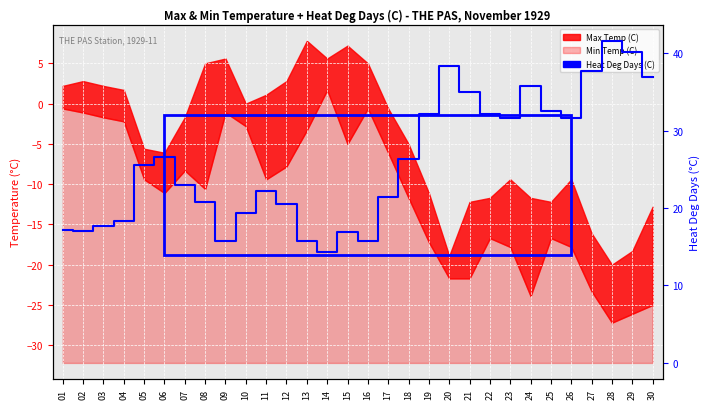

List the labels in order of value, largest first.

28, 29, 20, 27, 30, 24, 21, 25, 19, 22, 23, 26, 06, 18, 05, 07, 11, 17, 08, 12, 10, 04, 03, 01, 02, 15, 16, 09, 13, 14